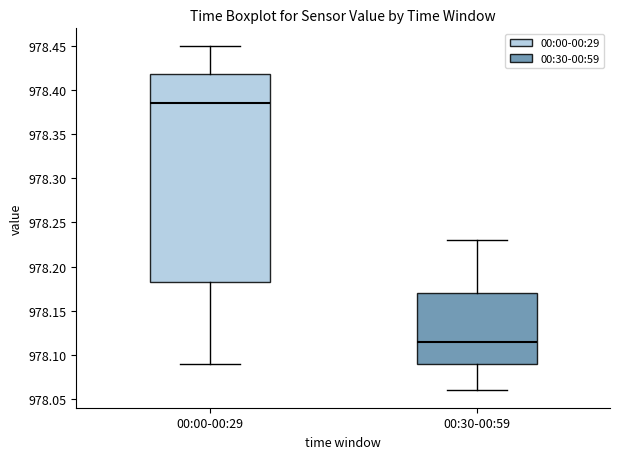

Where does the upper whisker of the box for 00:30-00:59 end on the y-axis? The values are not printed on the chart, so give them approximately, as read against the axis.

978.230